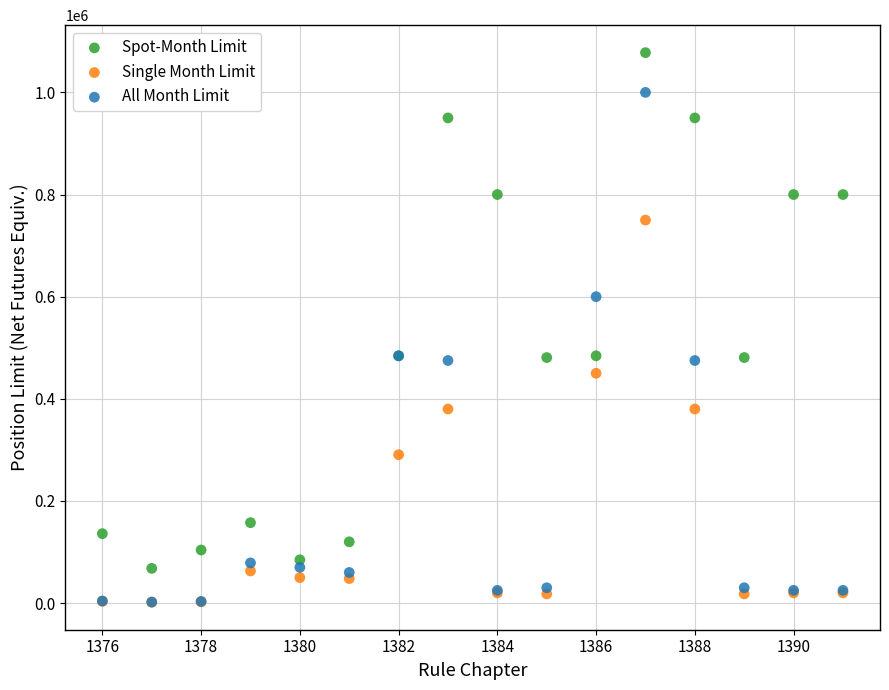

In the Spot-Month Limit series, what Y value is closest to 572900?

484200